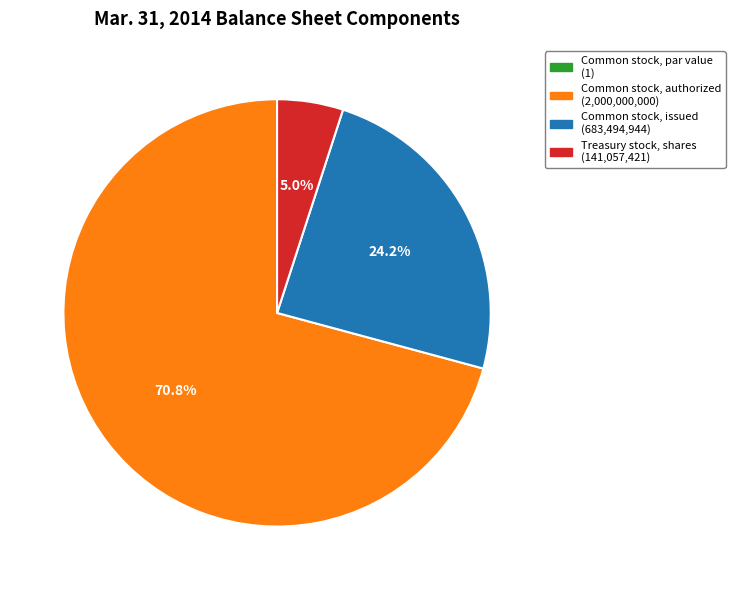

Between Common stock, authorized and Treasury stock, shares, which is larger?

Common stock, authorized